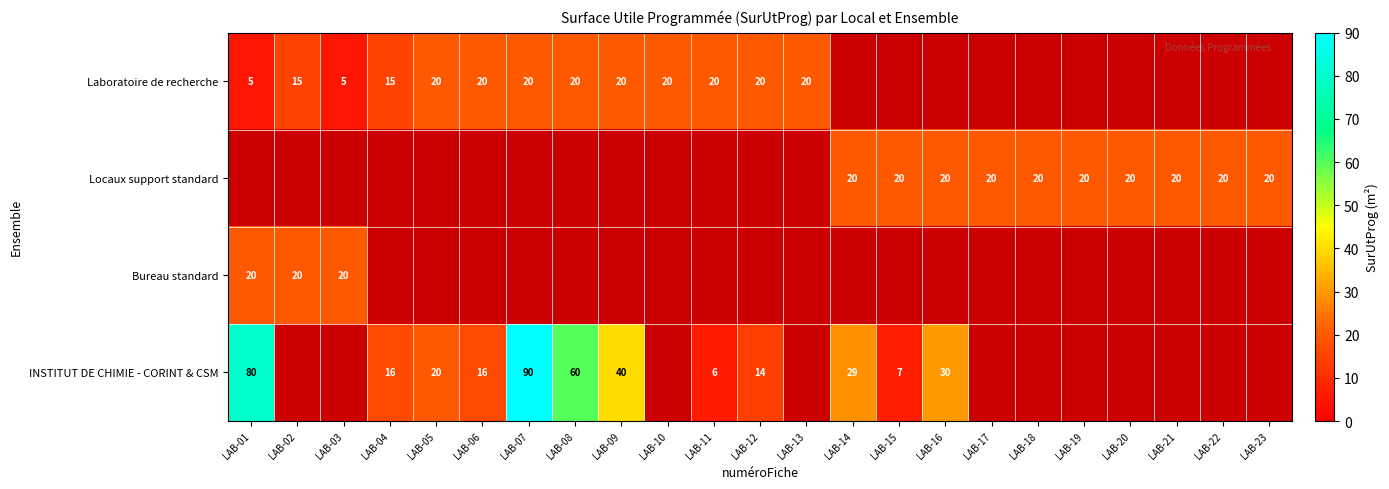

True or false: Locaux support standard has a value of 8 at LAB-22.

False